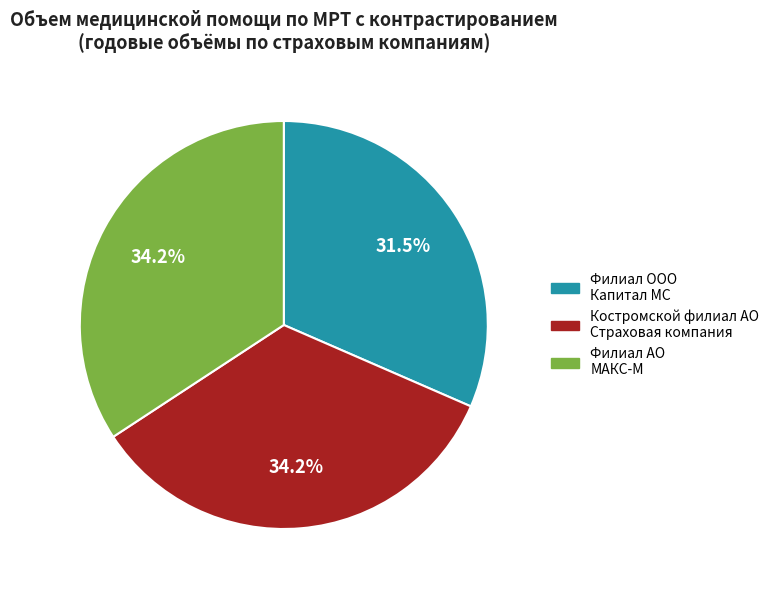

How many slices are in this pie chart?

3